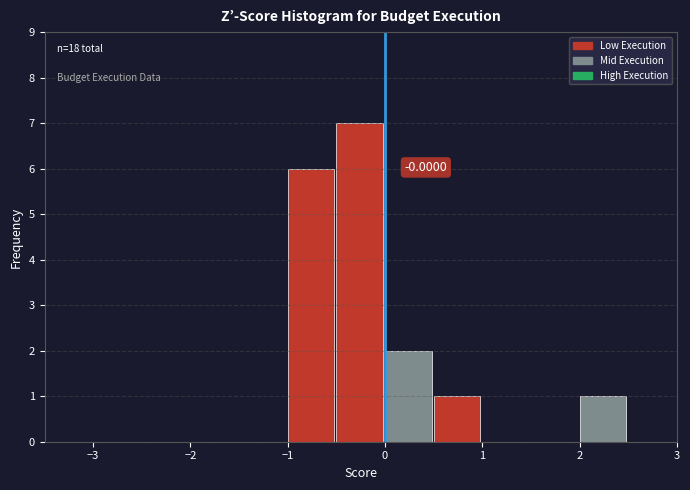

Which range on the x-axis has the tallest bar?

-0.5 to 0.0